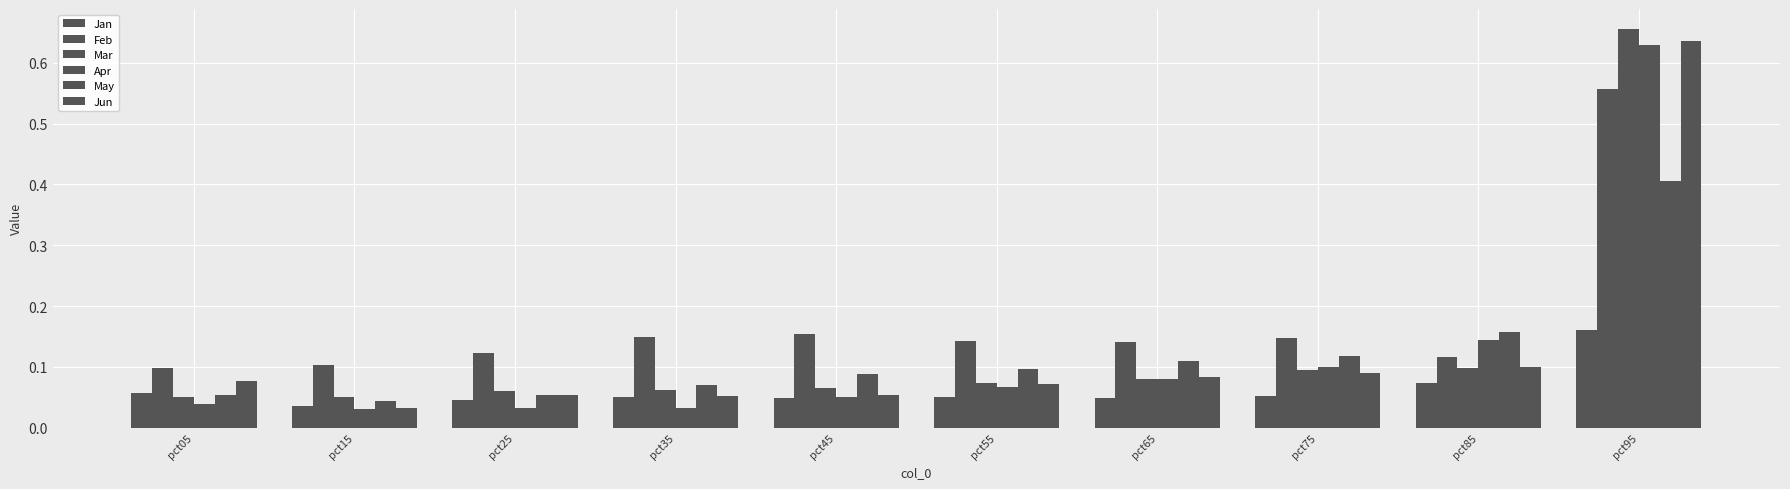

What is the sum of all Jun values?

1.3